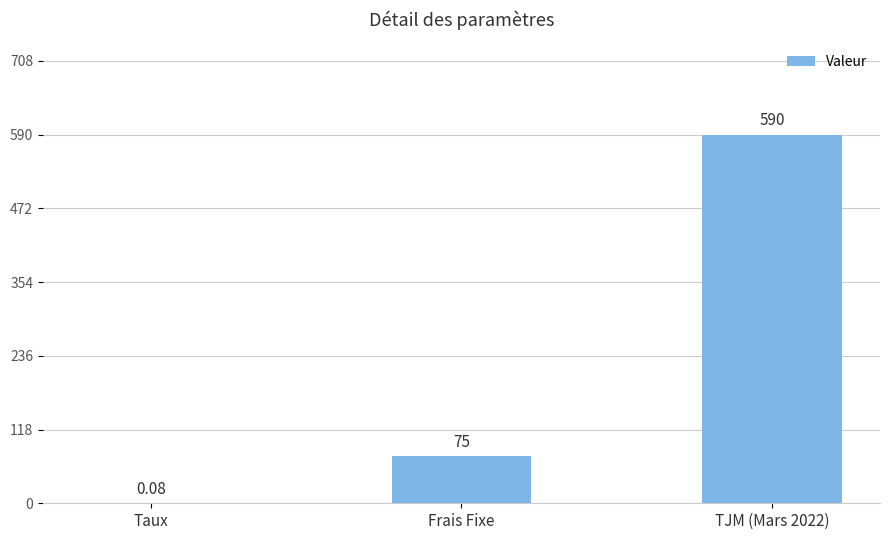

Which has a higher value, Taux or Frais Fixe?

Frais Fixe